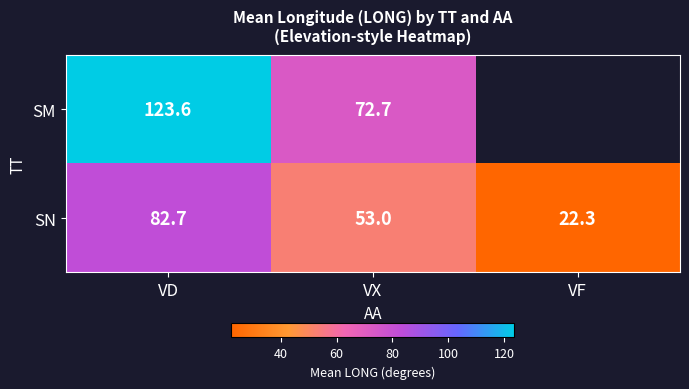

Which series changed the most between VD and VX?

SM